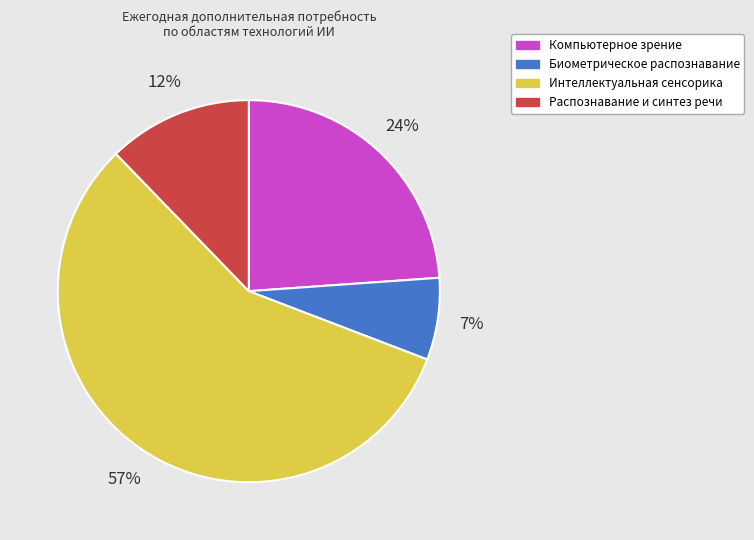

To the nearest percent, what portion does Компьютерное зрение represent?

24%